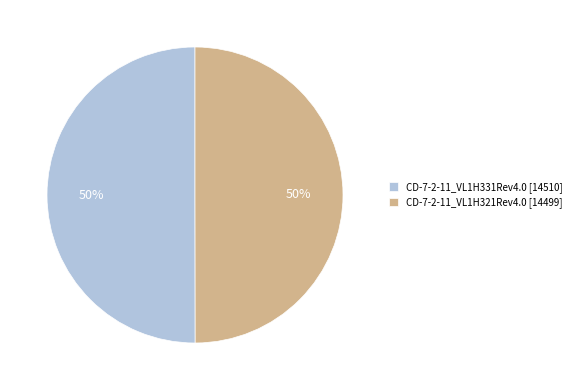

To the nearest percent, what is the average slice percentage?

50%